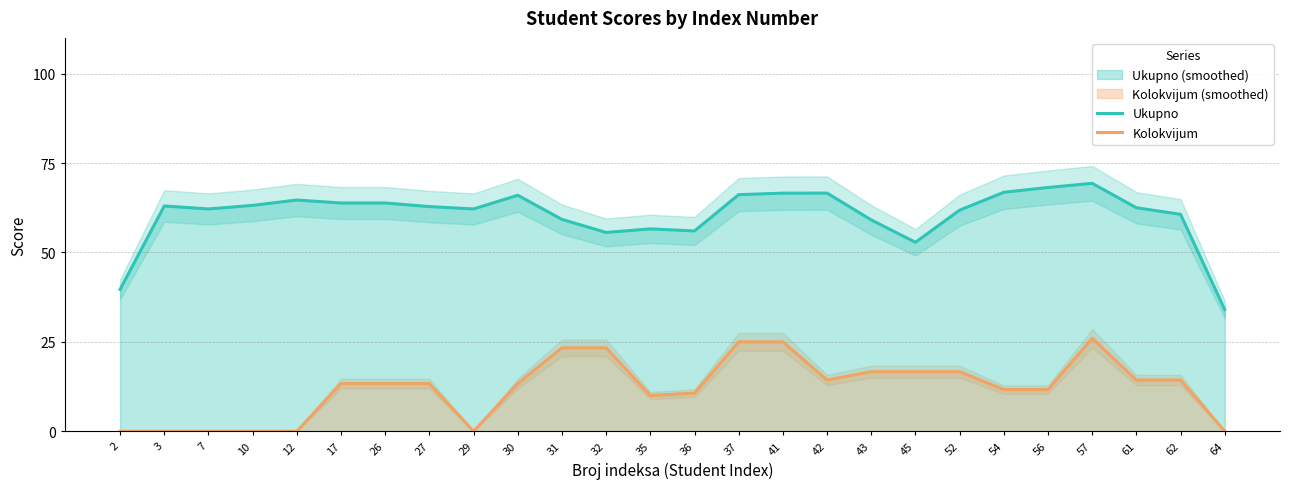

At how many categories does at least one series exceed 12?

26